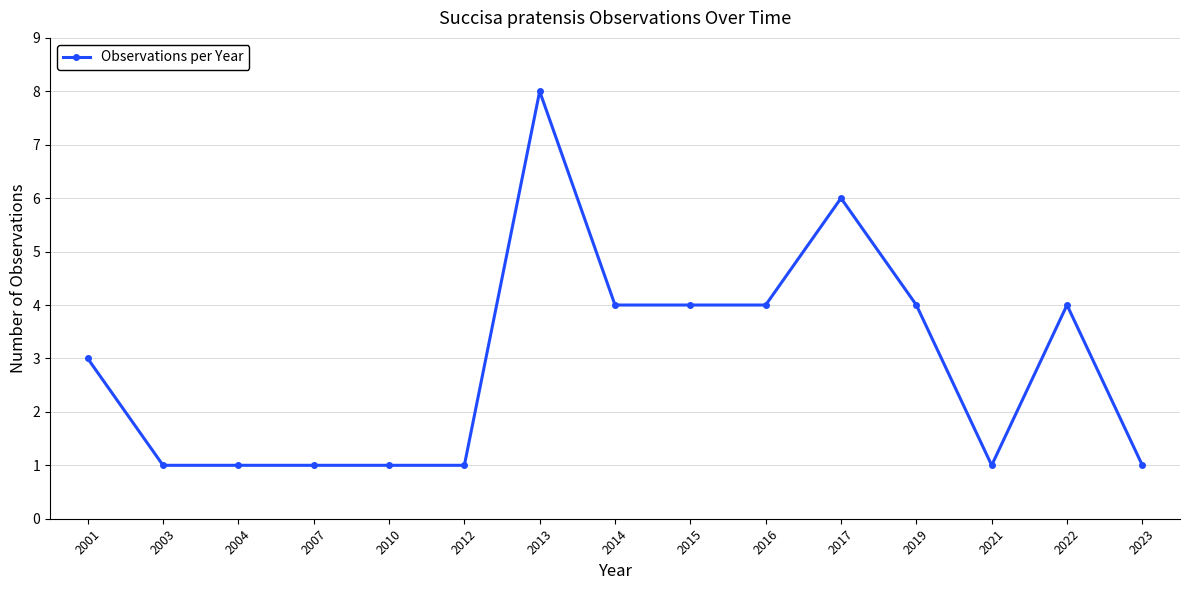

How many lines are shown in the chart?

1